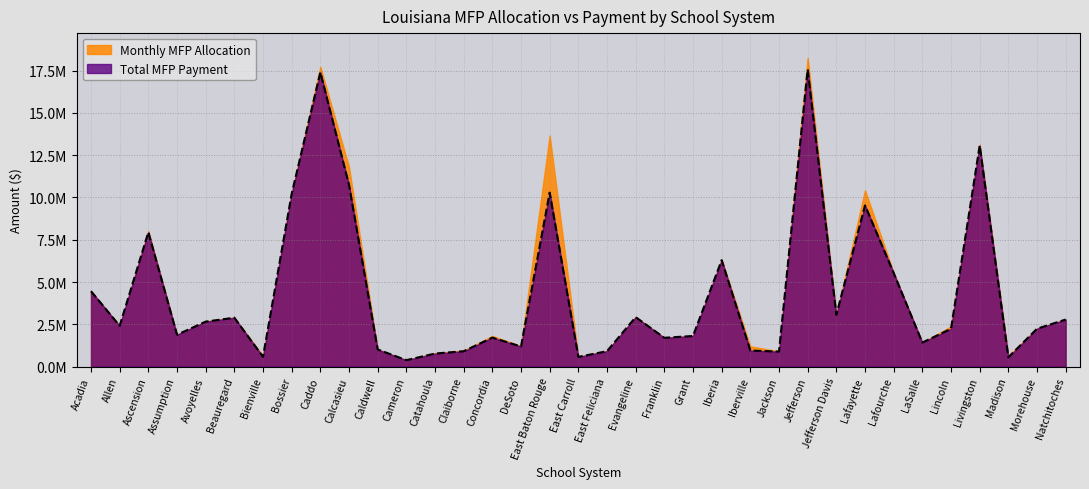

How many values exceed 2238679?

17